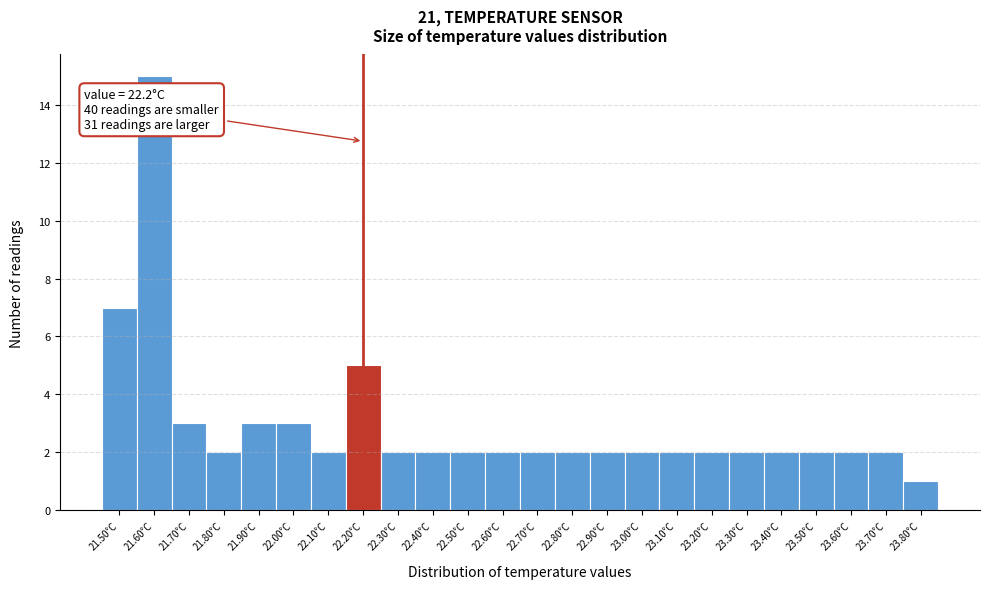

Which range on the x-axis has the tallest bar?

21.55 to 21.65